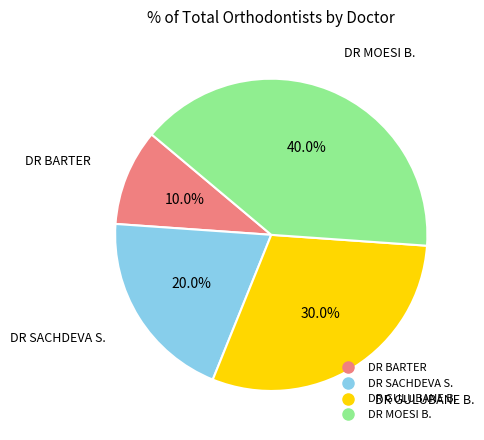

What percentage is the DR BARTER slice, to the nearest percent?

10%